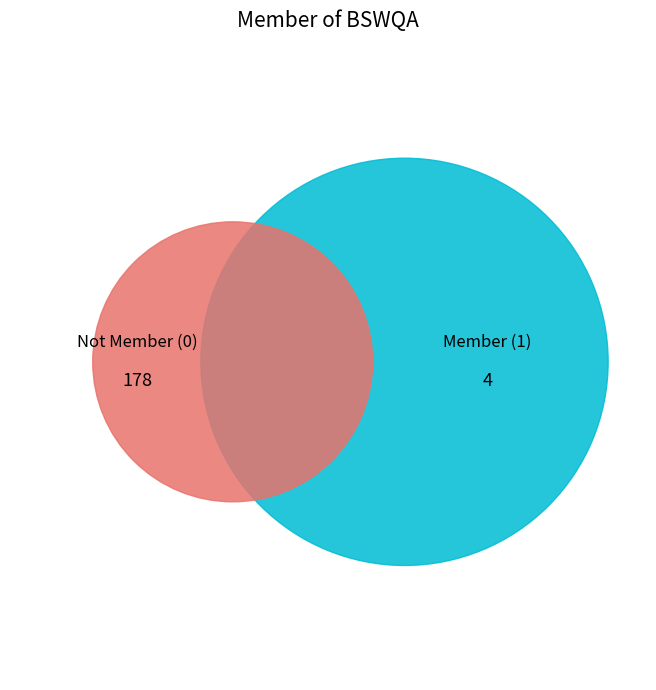

How many slices are in this pie chart?

2